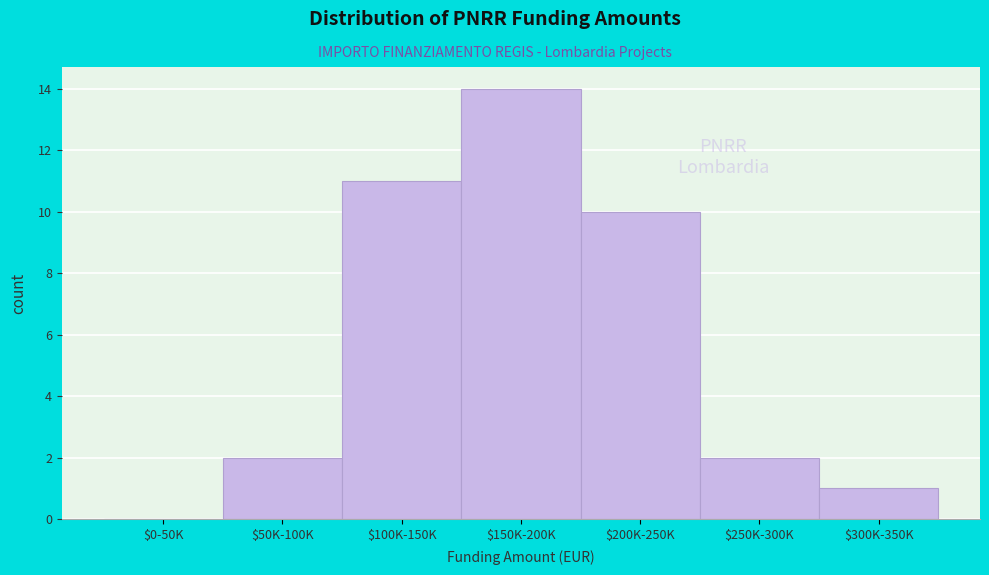

At which label is the value closest to 7?

$200K-250K